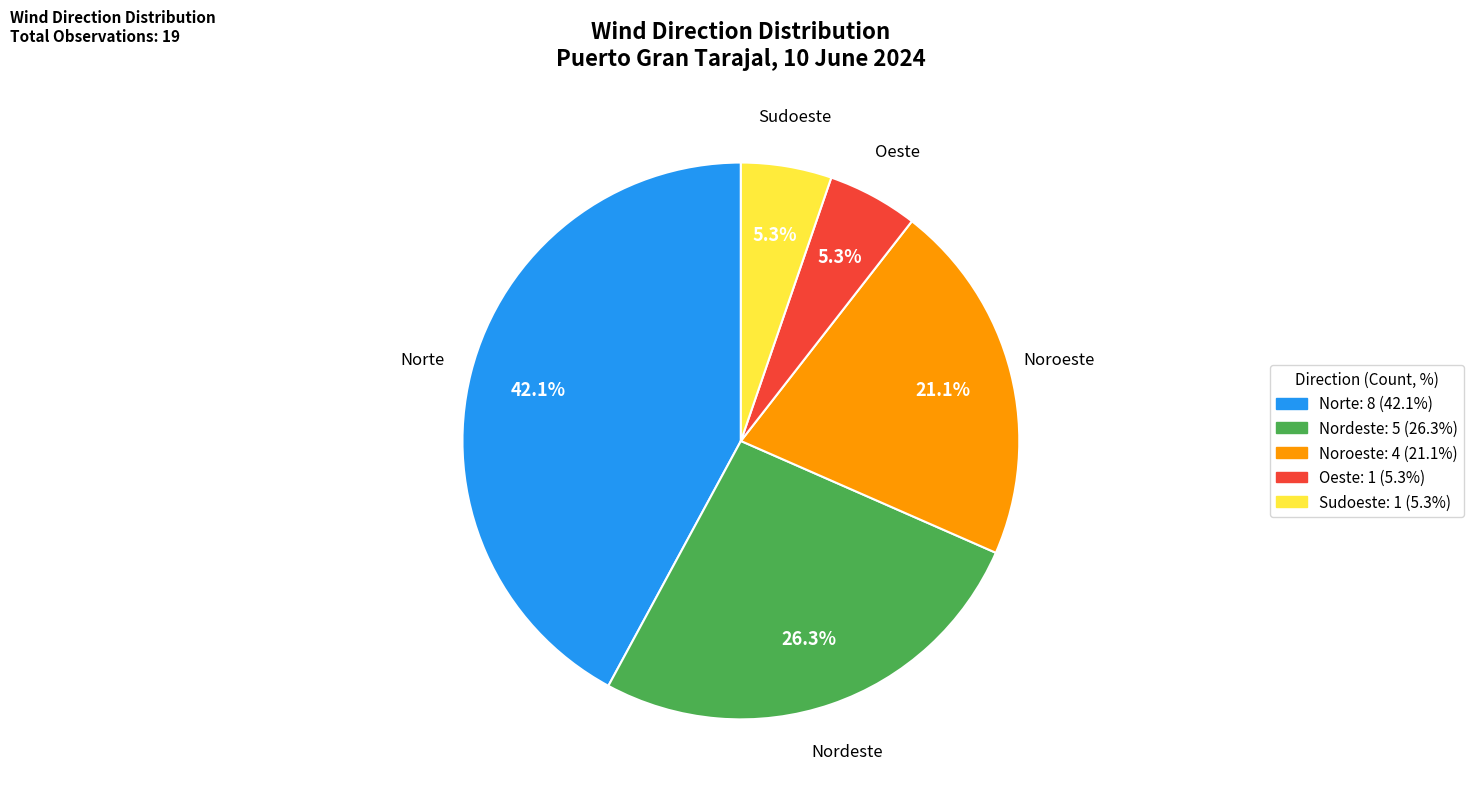

Is Noroeste the majority of the pie?

No